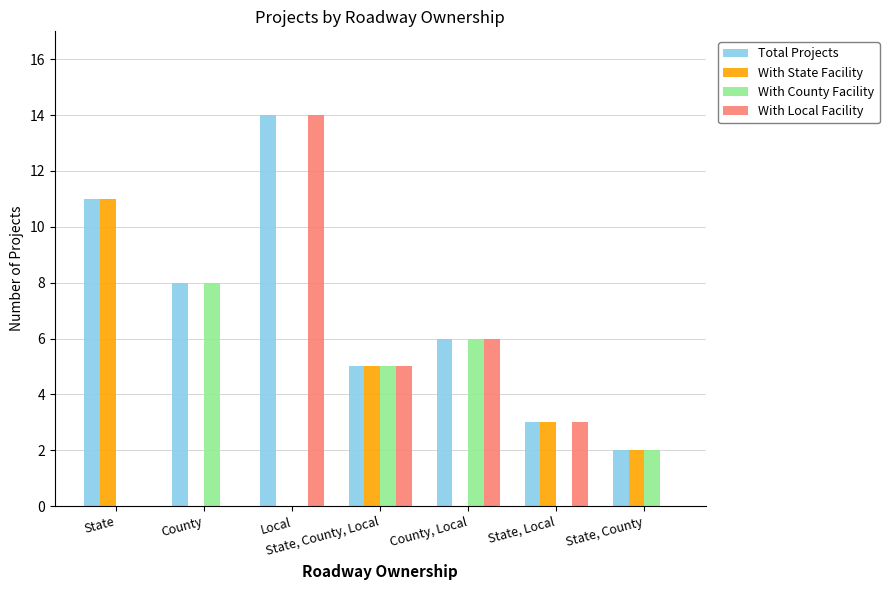

How many categories are shown in the chart?

7